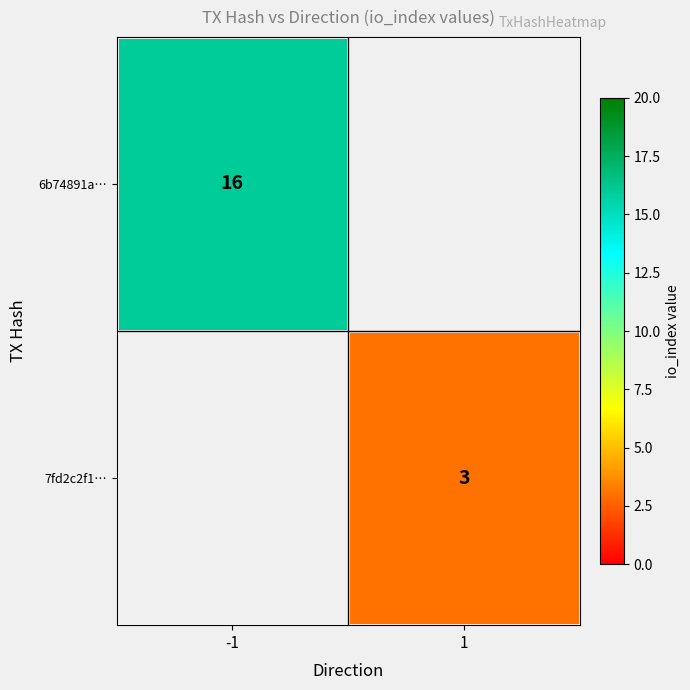

How many series are shown in this chart?

2